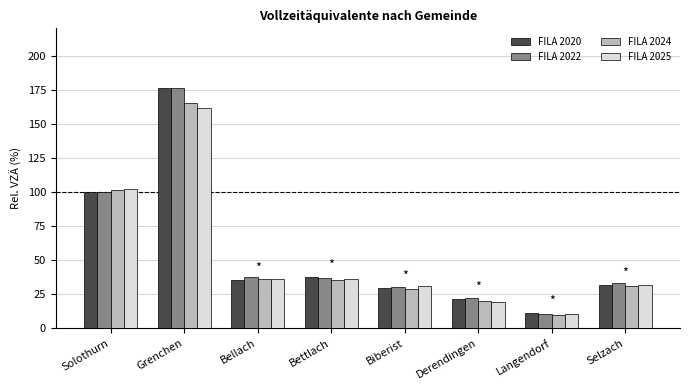

Which series changed the most between Bettlach and Langendorf?

FILA 2020